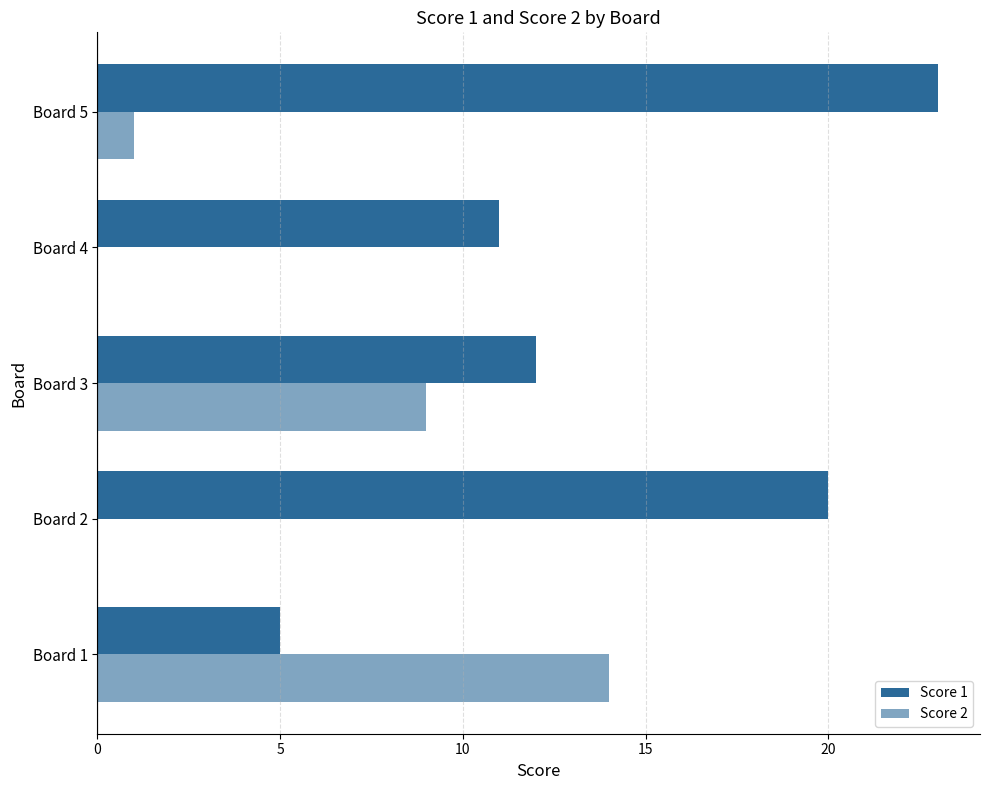

How many distinct data groups are displayed?

2